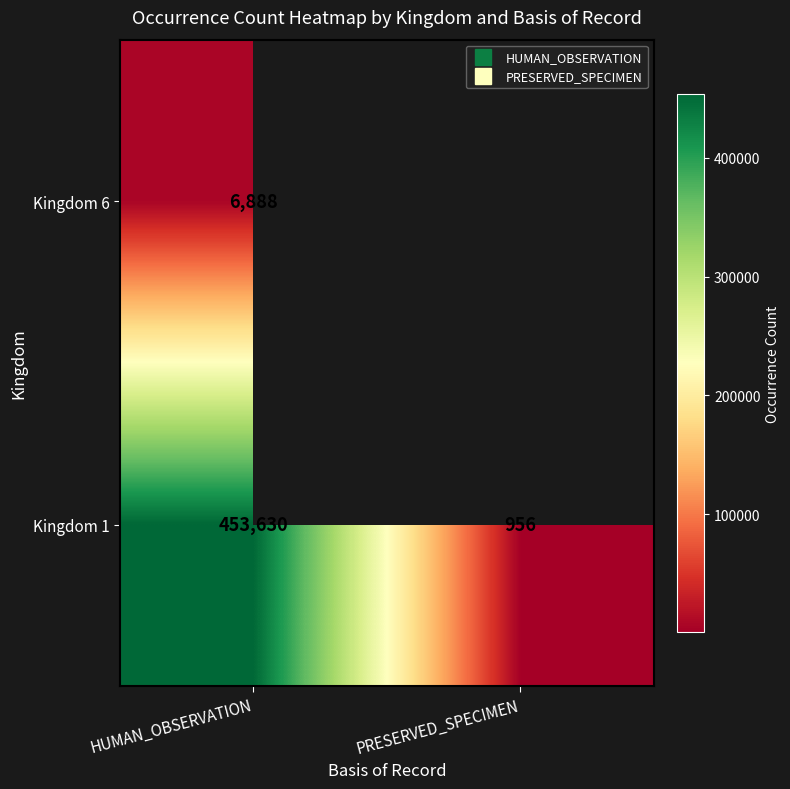

What is the approximate value of Kingdom 1 at HUMAN_OBSERVATION?

453630.0